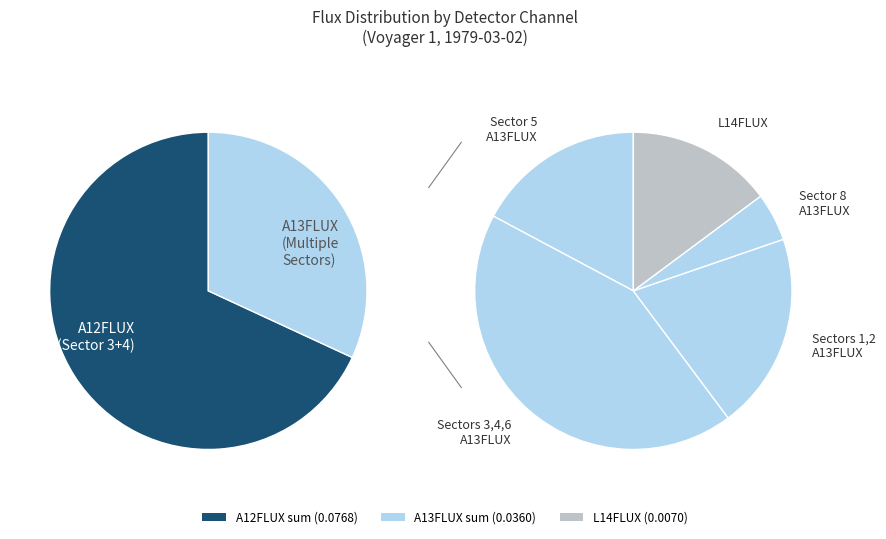

How many segments does this pie chart have?

6